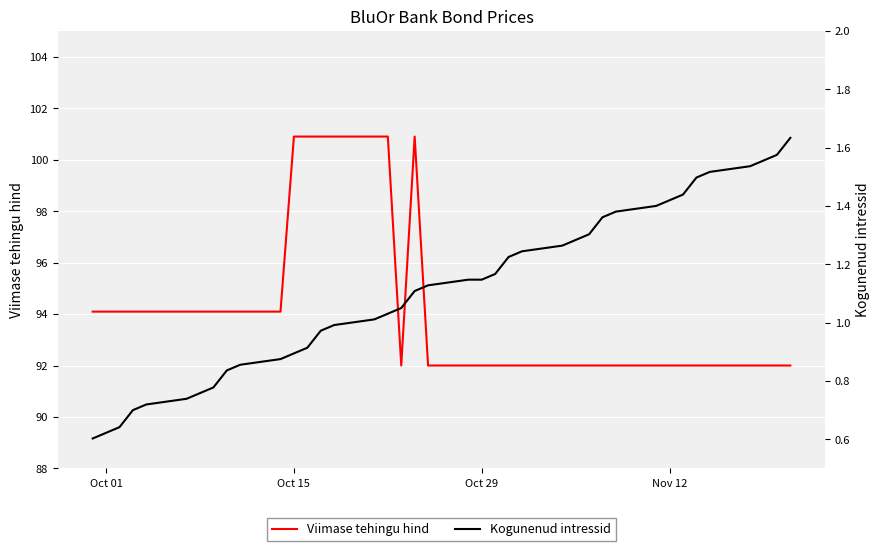

What is the highest value of the Viimase tehingu hind series?

100.9